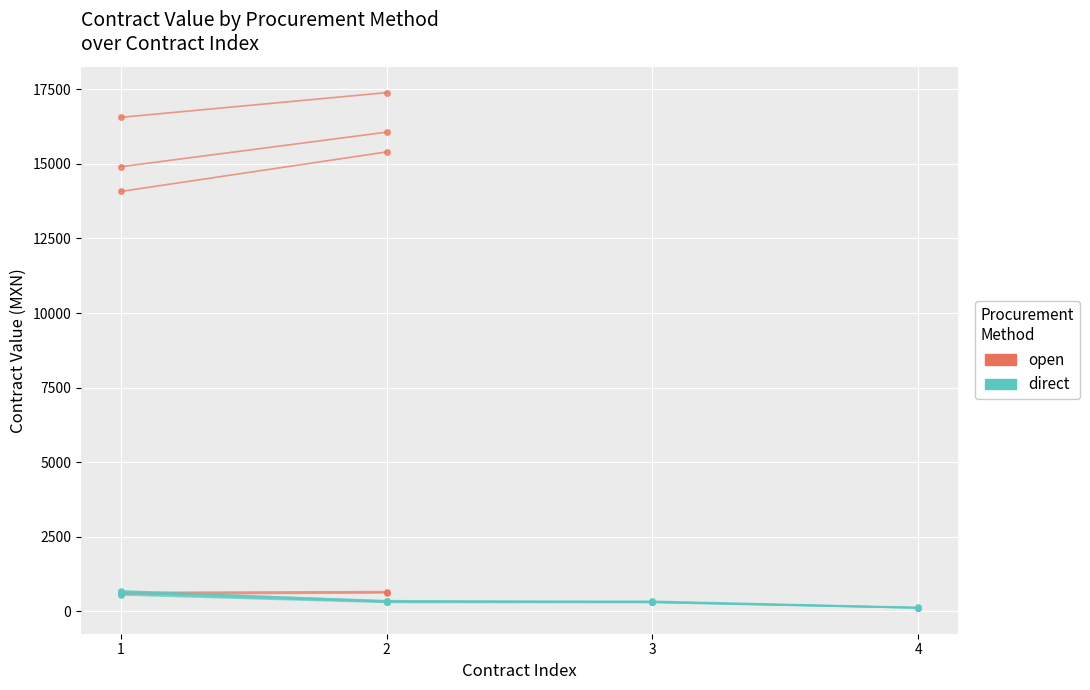

What is the sum of all values?

1379.9